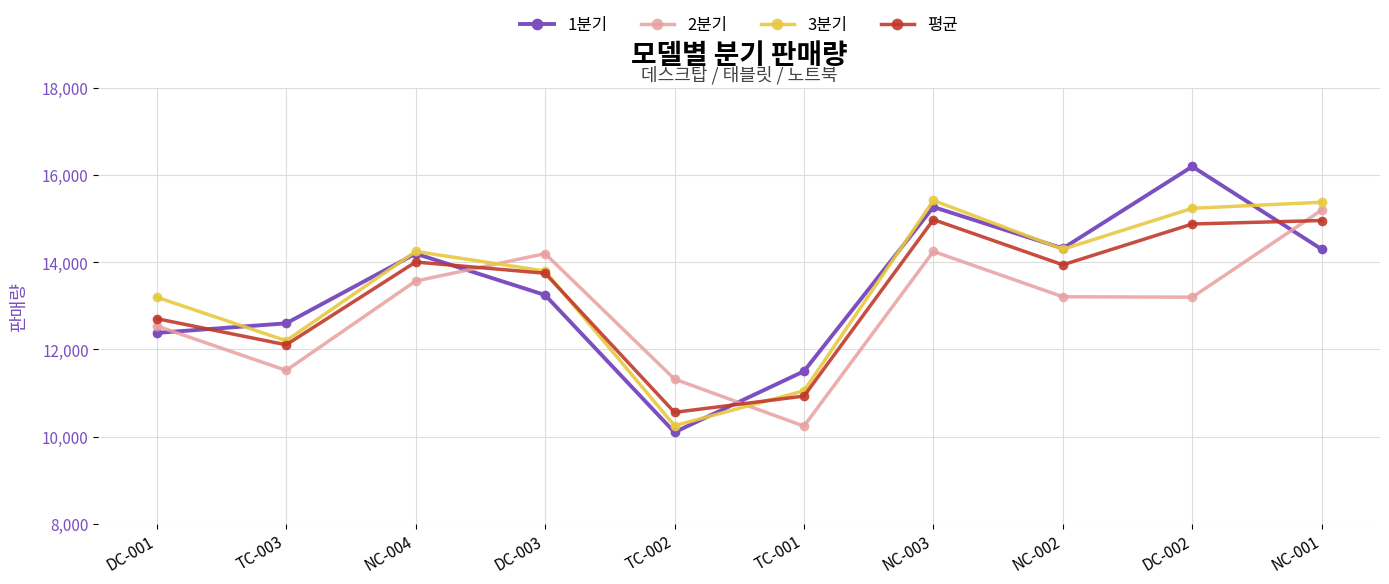

How many interior local valleys does the 1분기 series have?

2